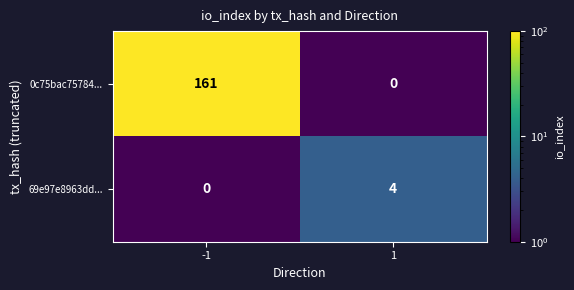

Rank the categories by 0c75bac75784... value from highest to lowest.

-1, 1